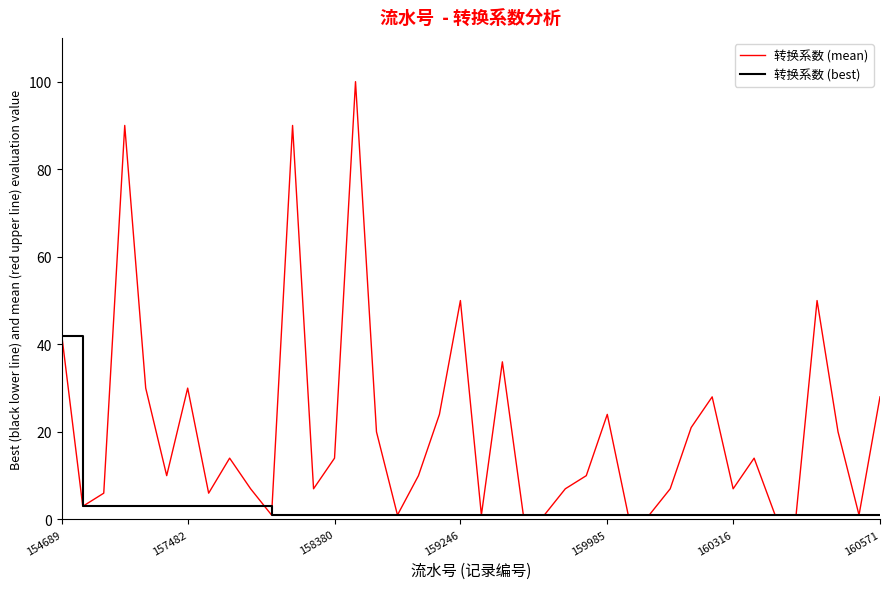

Rank the series by their average value, from lowest to highest.

转换系数 (best), 转换系数 (mean)